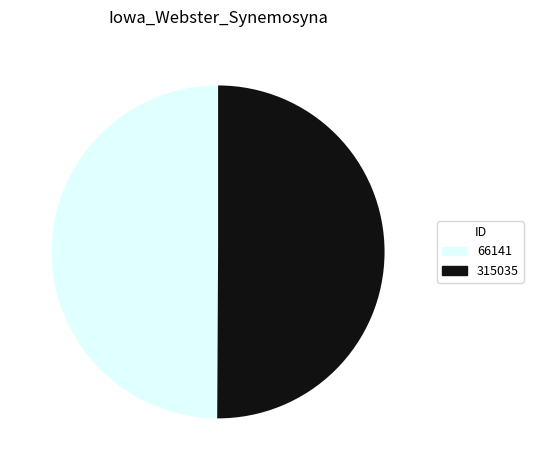

Approximately how many times larger is the value at 315035 compared to 66141?

1.0